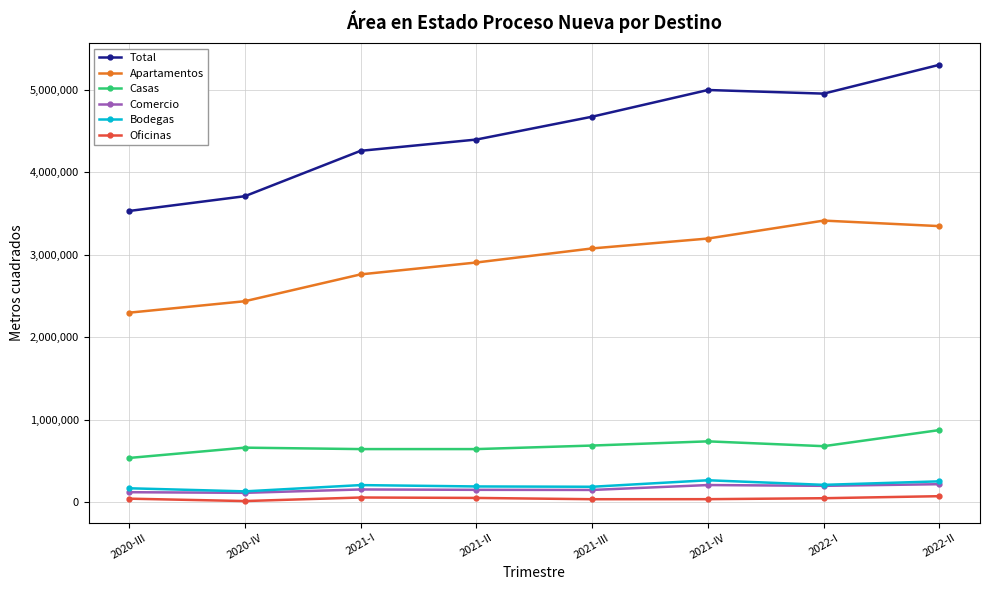

What is the label of the 5th point from the left?

2021-III